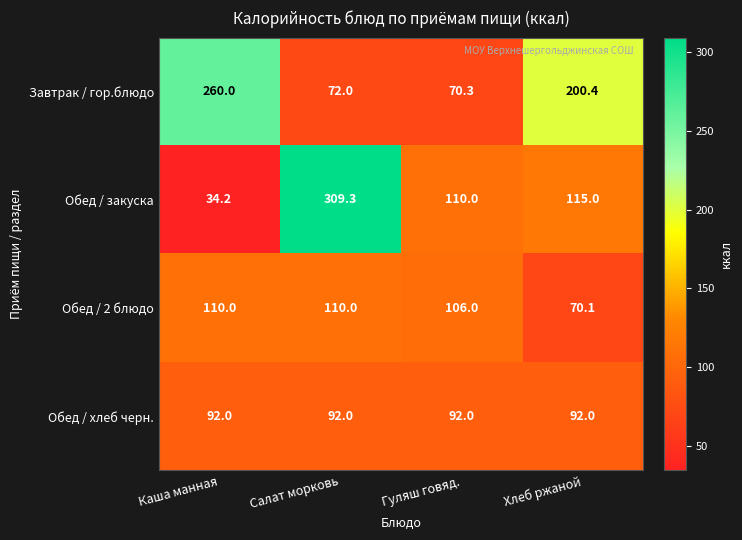

At Хлеб ржаной, list the series in order from smallest to largest.

Обед / 2 блюдо, Обед / хлеб черн., Обед / закуска, Завтрак / гор.блюдо